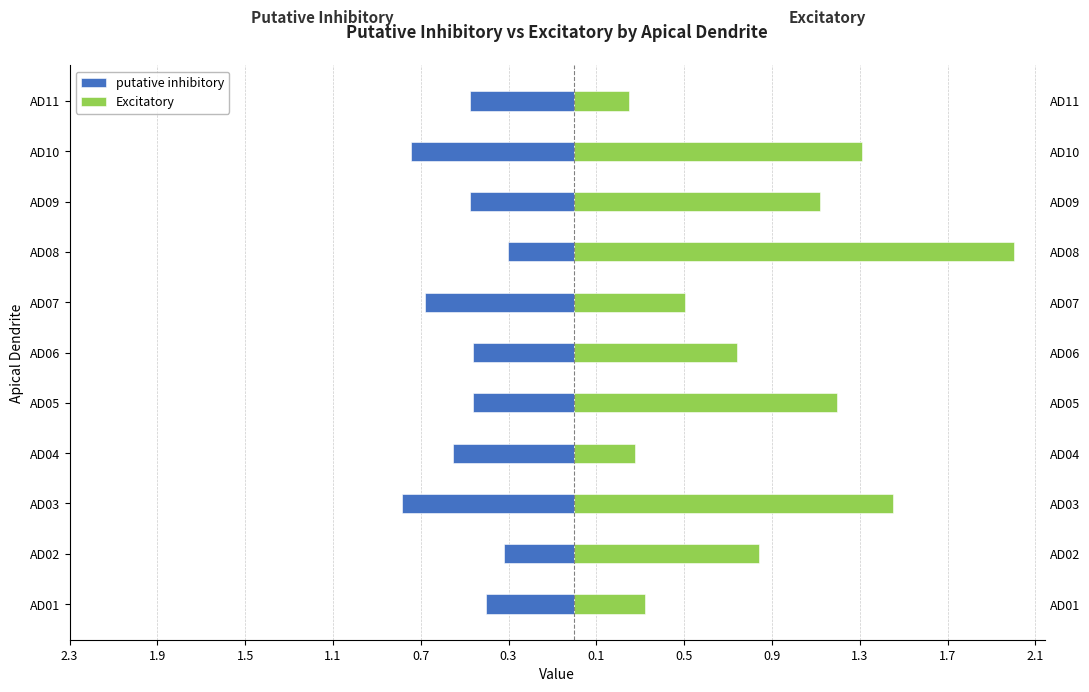

What is the difference between the highest and lowest values at AD07?

1.2